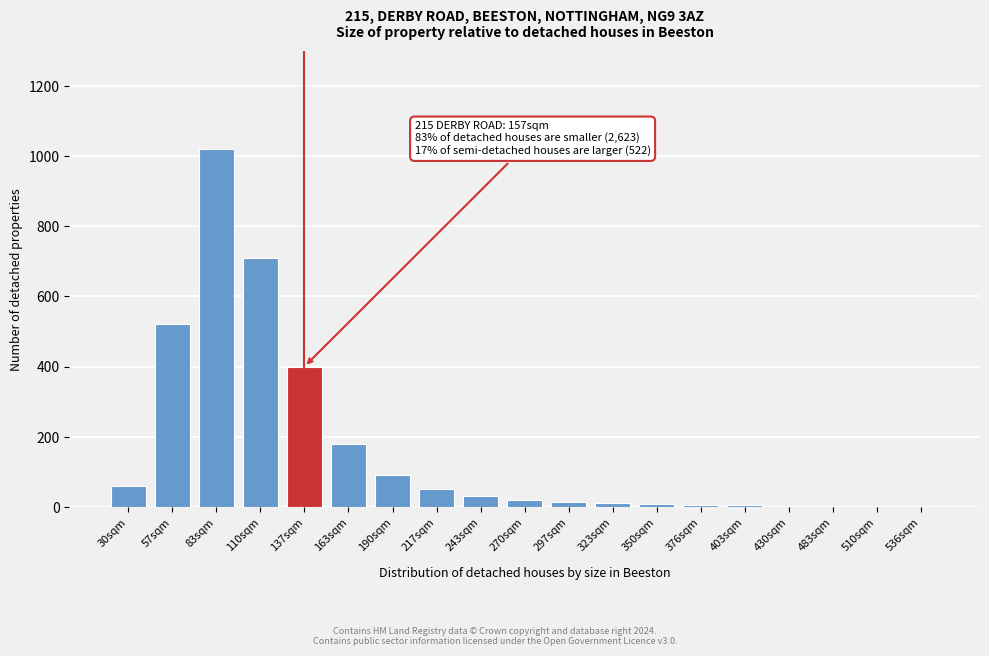

What is the maximum value shown in the chart?

1020